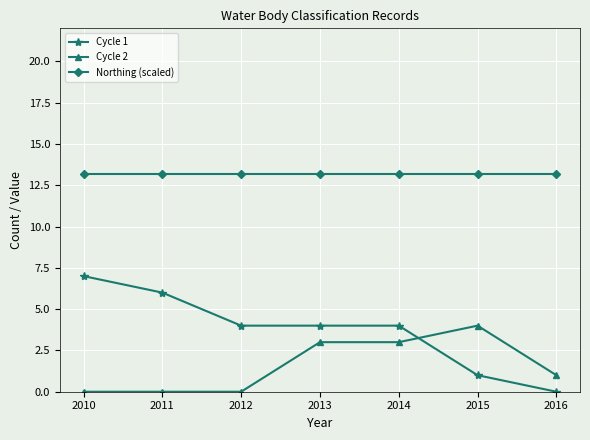

Reading right to left, transcribe all the data shown in this chart.

Cycle 1: 0.0	1.0	4.0	4.0	4.0	6.0	7.0
Cycle 2: 1.0	4.0	3.0	3.0	0.0	0.0	0.0
Northing (scaled): 13.2	13.2	13.2	13.2	13.2	13.2	13.2